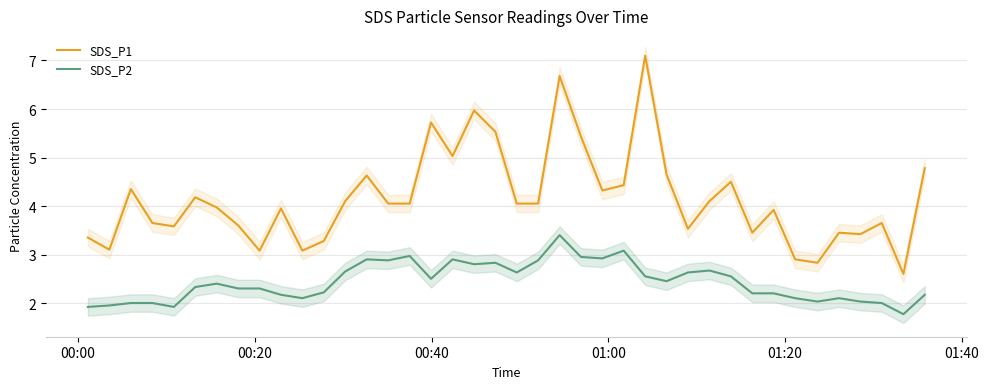

Does the chart display data point markers on the line(s)?

No